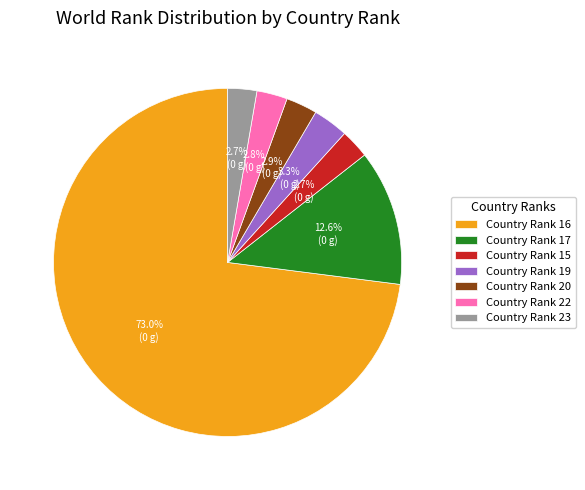

To the nearest percent, what is the difference between the largest and smallest slice percentages?

70%